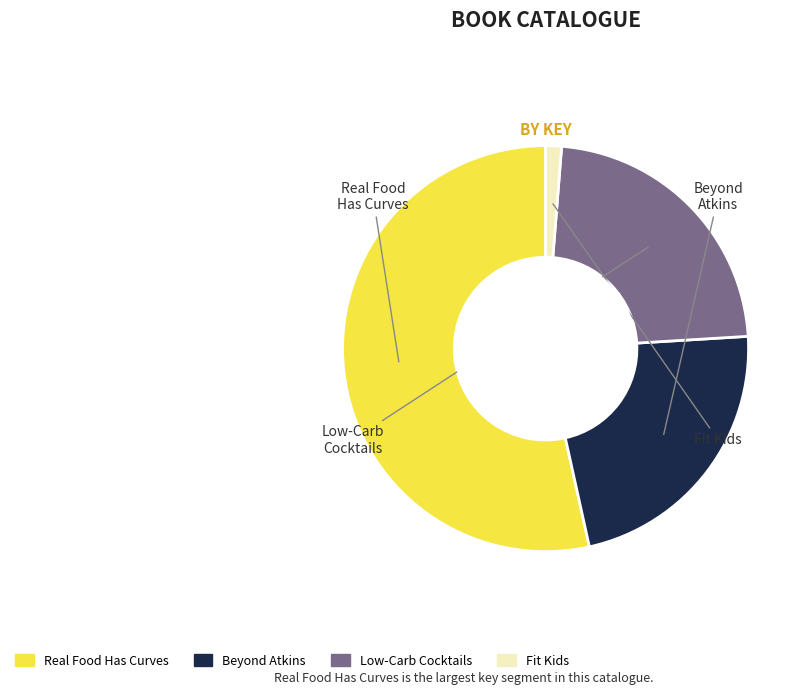

Is Real Food Has Curves the majority of the pie?

Yes